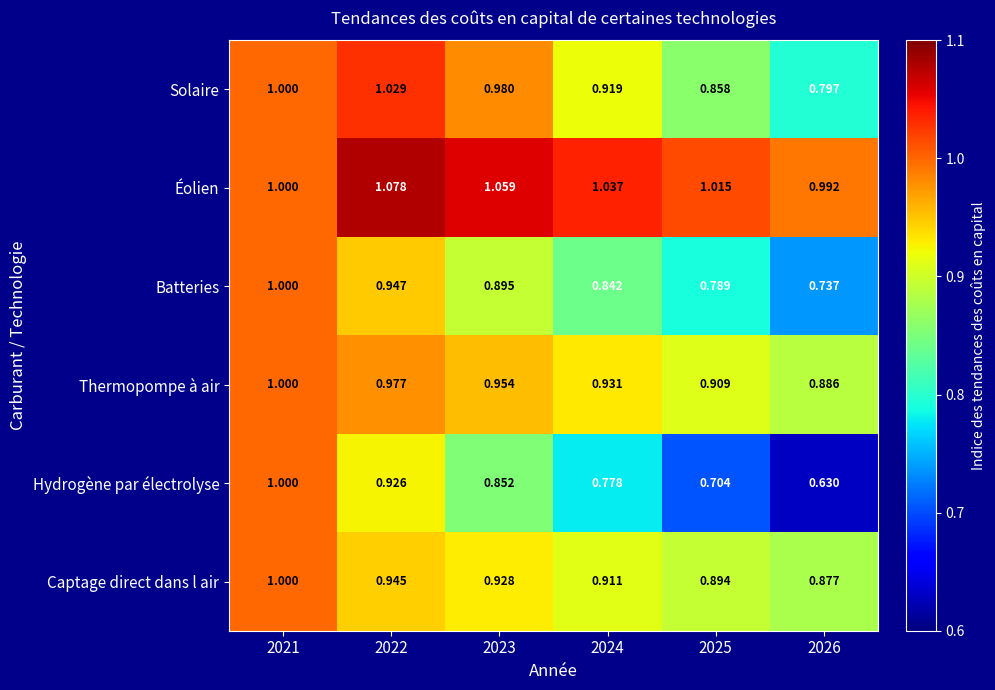

Rank the series at 2026 from lowest to highest value.

Hydrogène par électrolyse, Batteries, Solaire, Captage direct dans l air, Thermopompe à air, Éolien